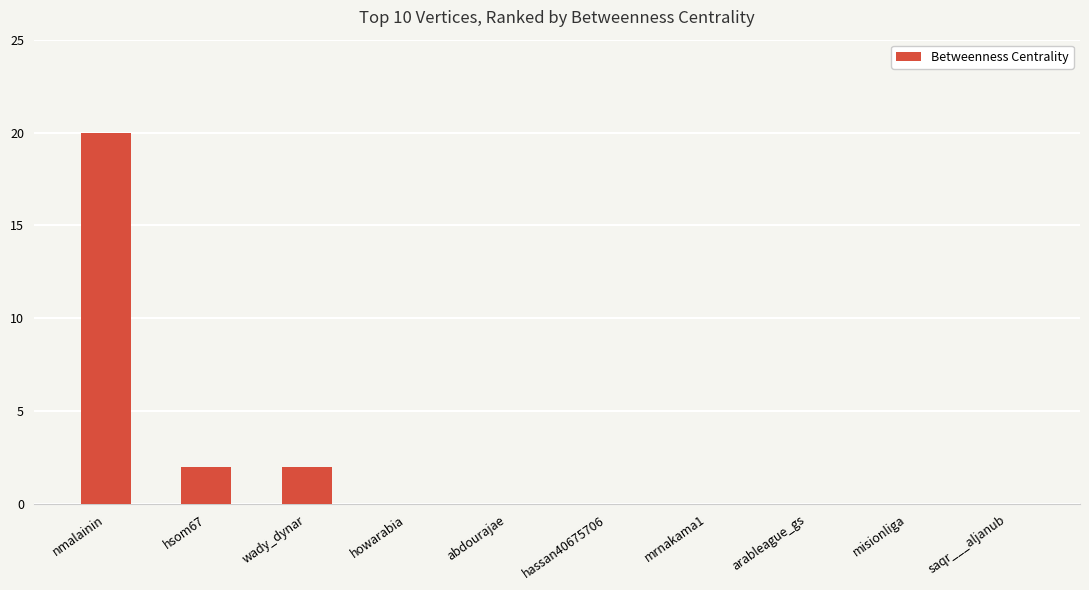

Reading right to left, transcribe all the data shown in this chart.

0	0	0	0	0	0	0	2	2	20